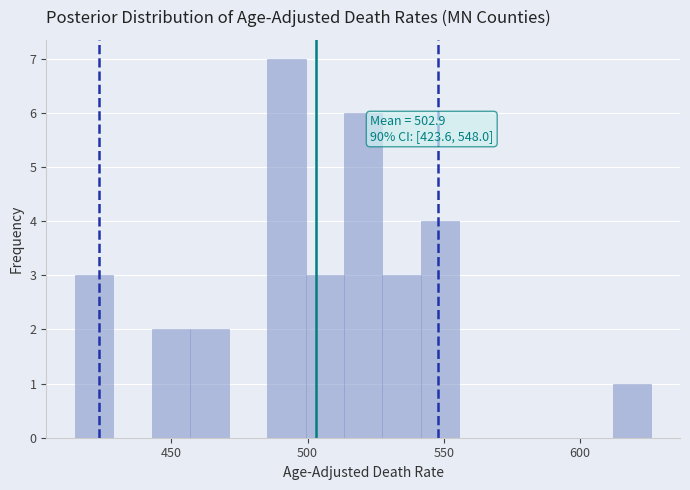

Read against the x-axis, roughly where is the centre of the tallest bar?

490